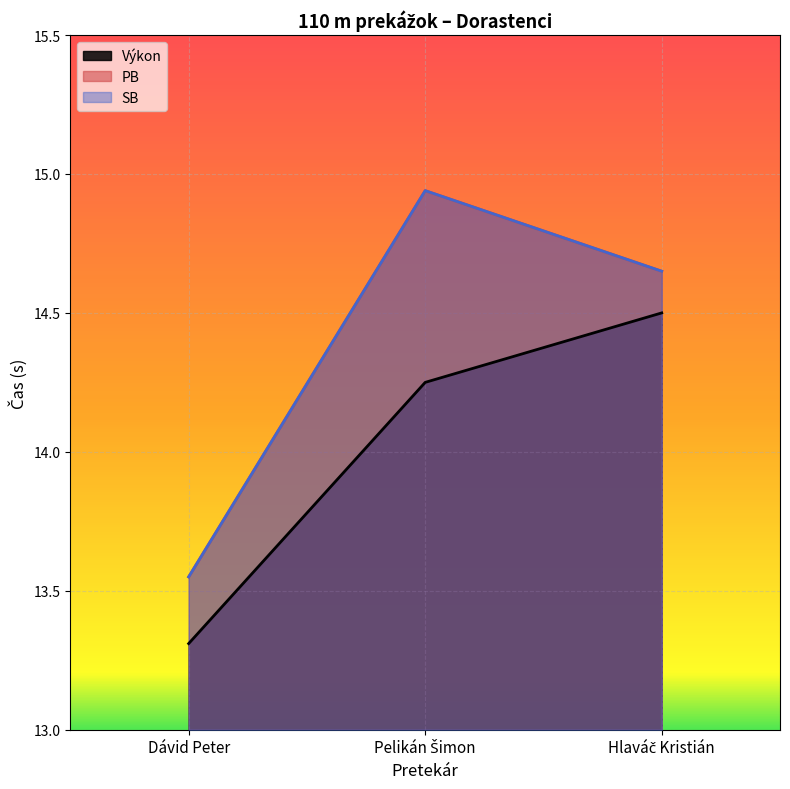

List the series in order of their peak value, lowest first.

Výkon, PB, SB